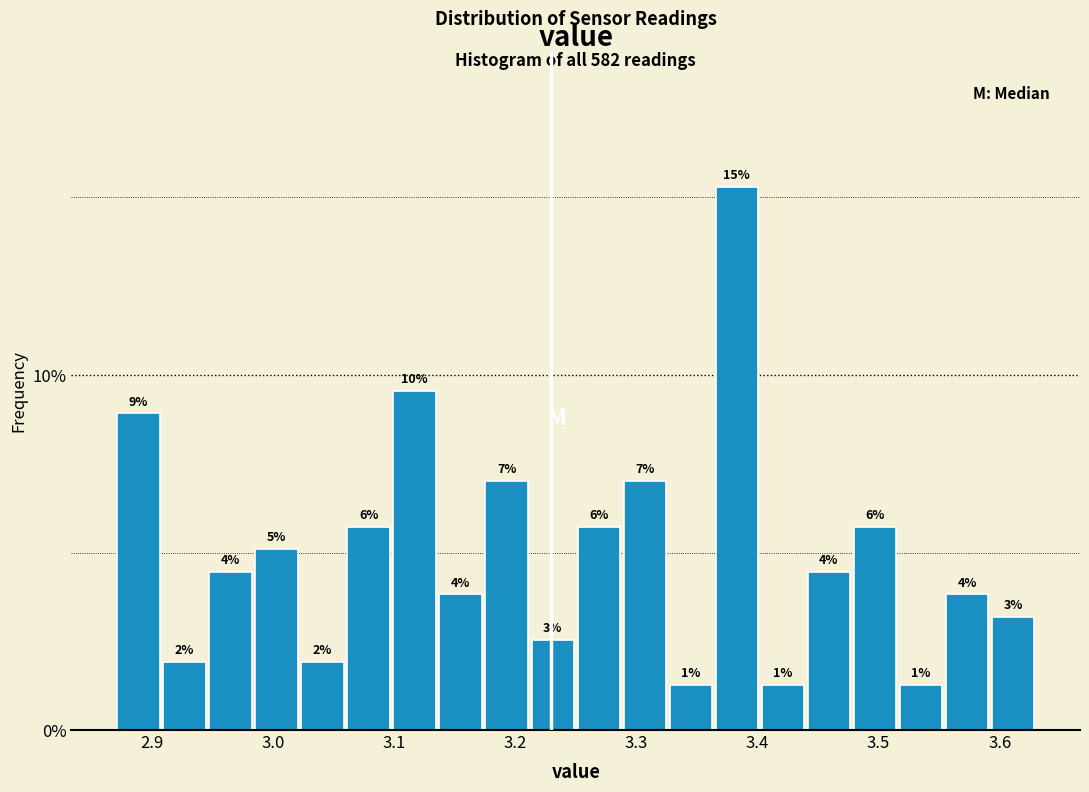

Around what value on the x-axis is the tallest bar? Give the approximate position of its centre, as read against the axis.

3.38